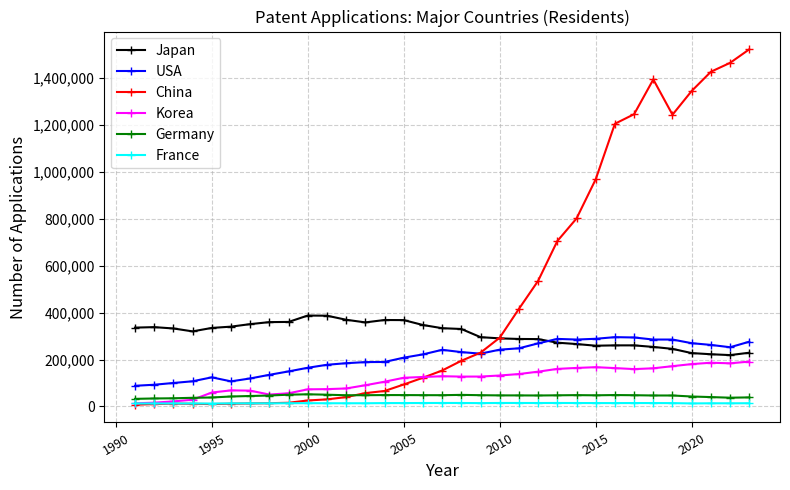

Rank the series by their maximum value, from lowest to highest.

France, Germany, Korea, USA, Japan, China